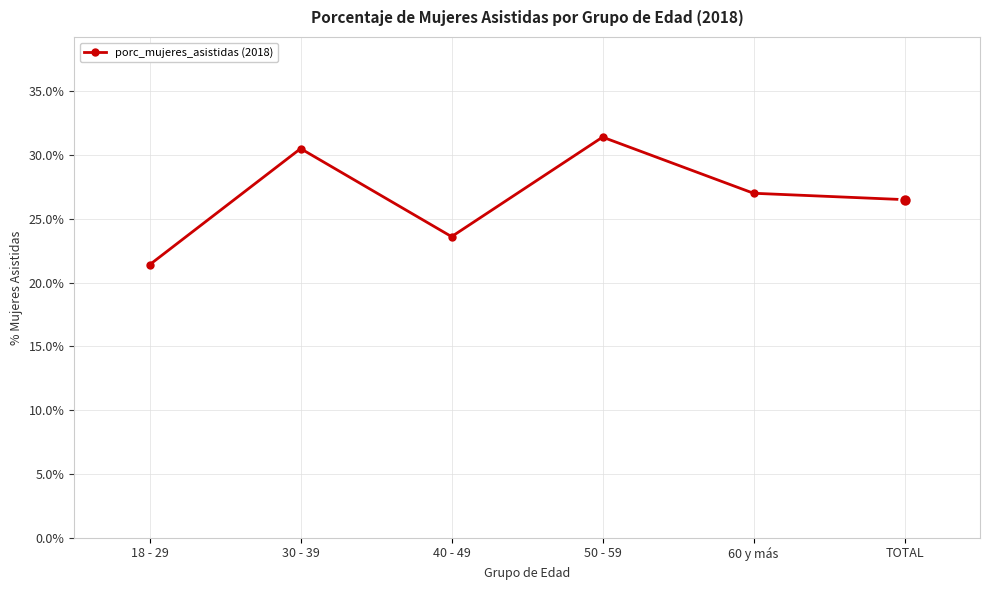

How many lines are shown in the chart?

1